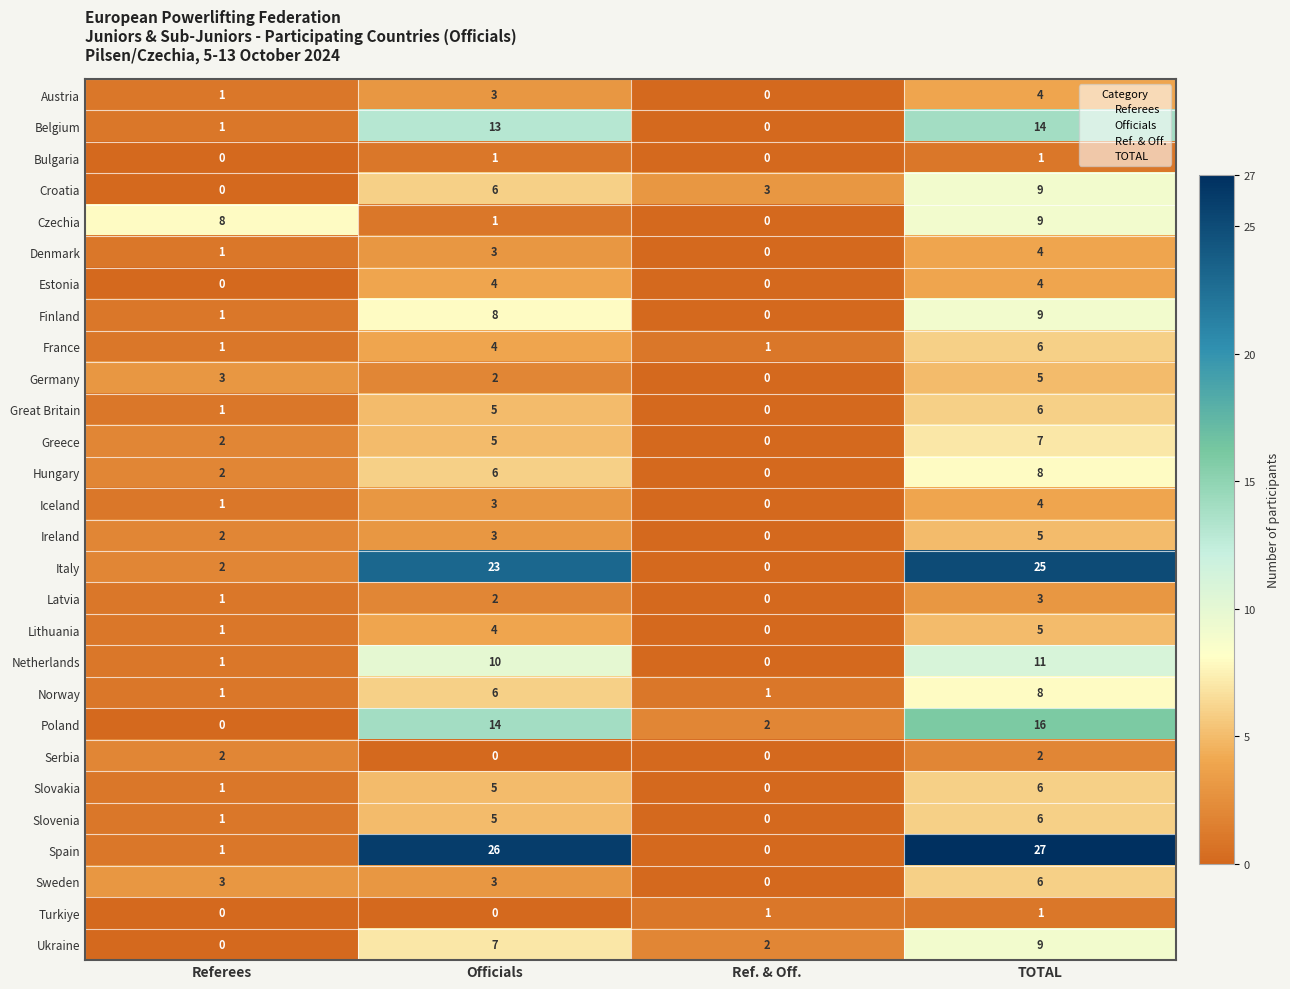

Rank the categories by Hungary value from highest to lowest.

TOTAL, Officials, Referees, Ref. & Off.